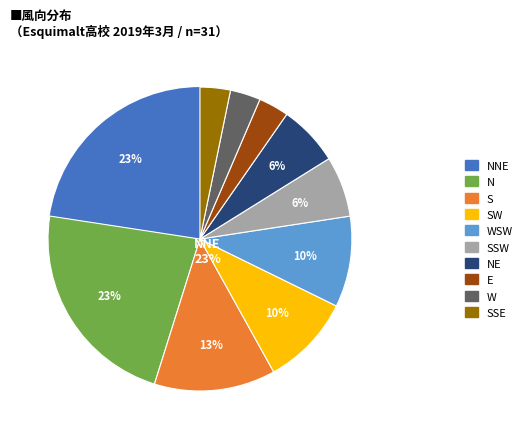

Between NNE and SSW, which is larger?

NNE